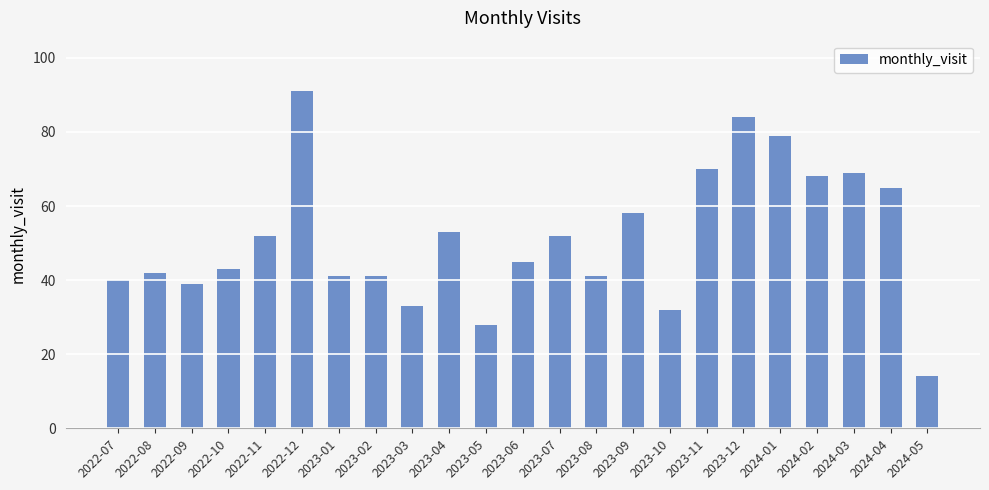

What position from the left is 2024-03?

21